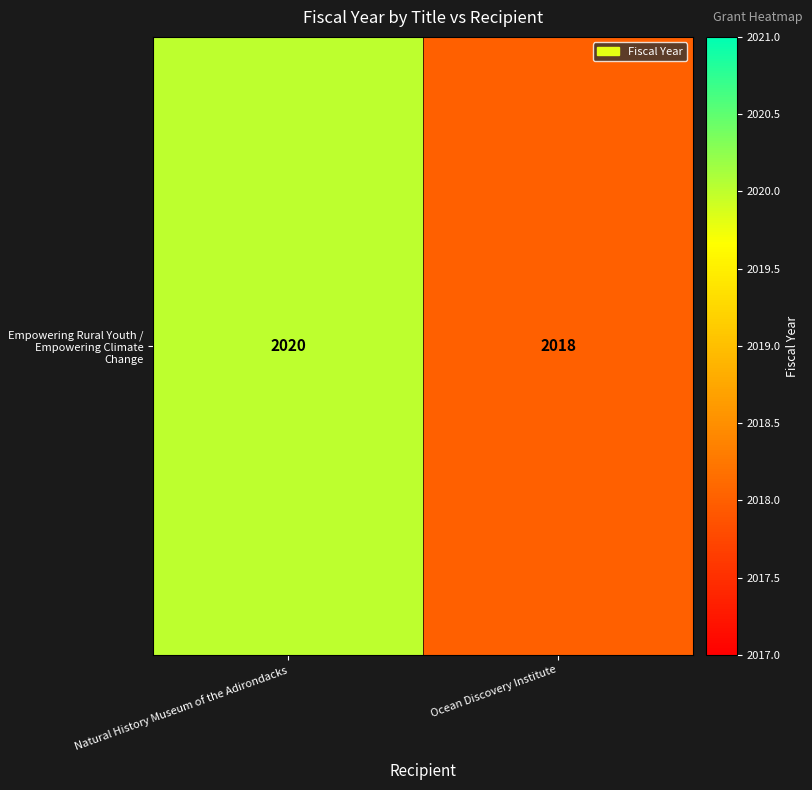

How many distinct data groups are displayed?

1